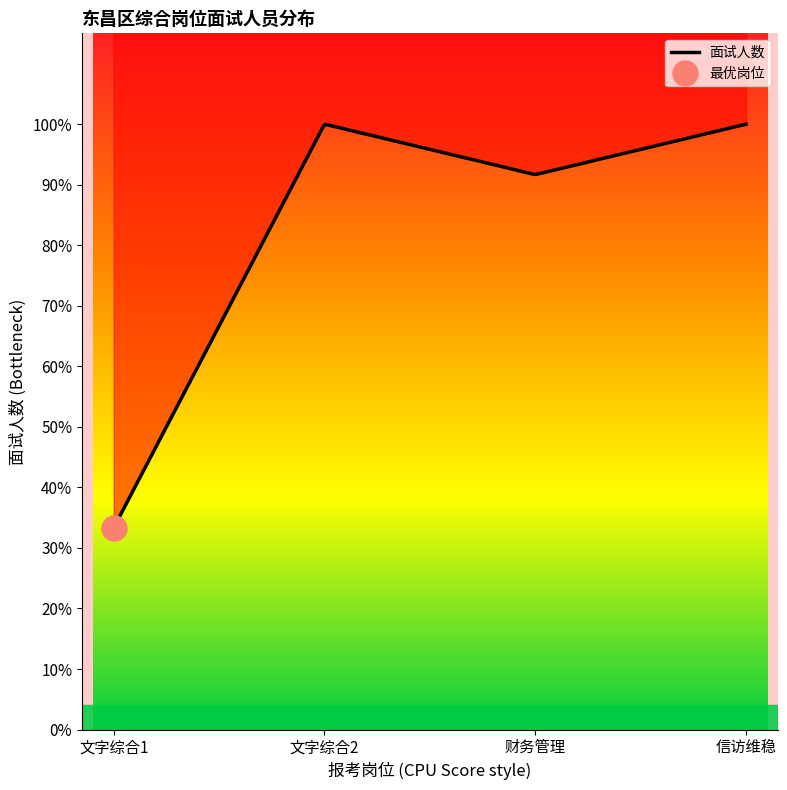

At which category does the chart reach its minimum across all series?

文字综合1